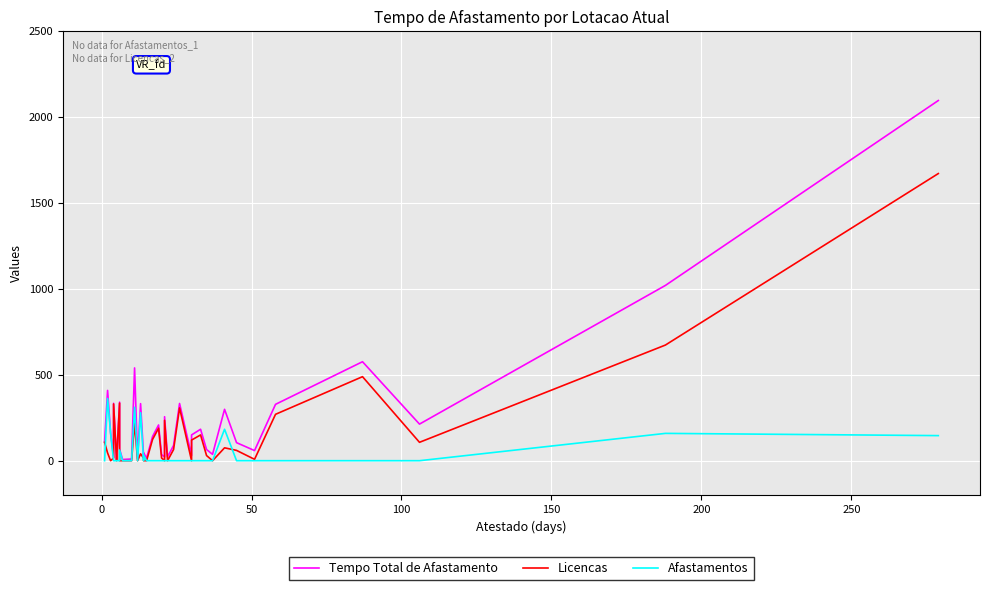

True or false: Tempo Total de Afastamento has more than 2 points higher than both neighbors.

True